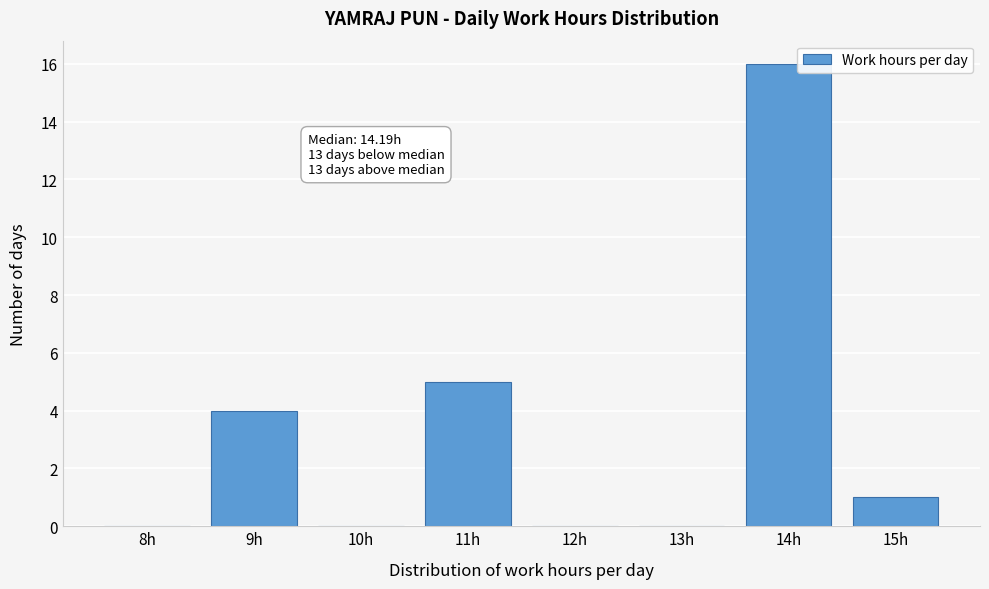

Reading left to right, transcribe all the data shown in this chart.

8h=0	9h=4	10h=0	11h=5	12h=0	13h=0	14h=16	15h=1